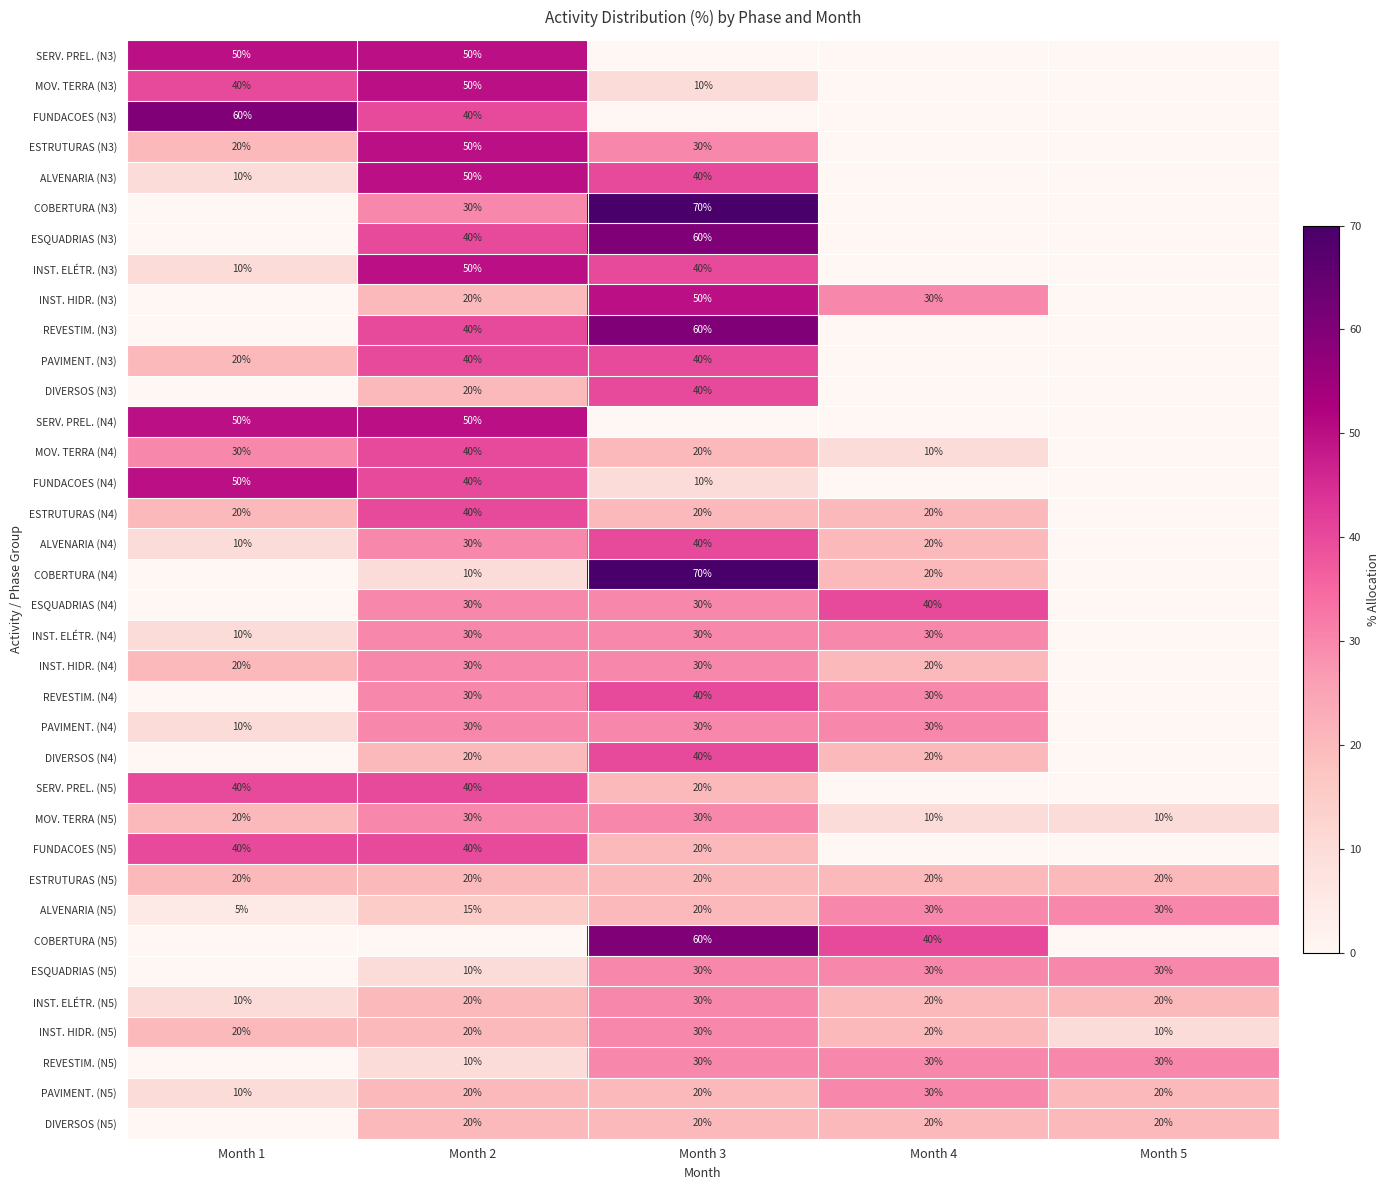

Which category has the highest value across all series?

Month 3